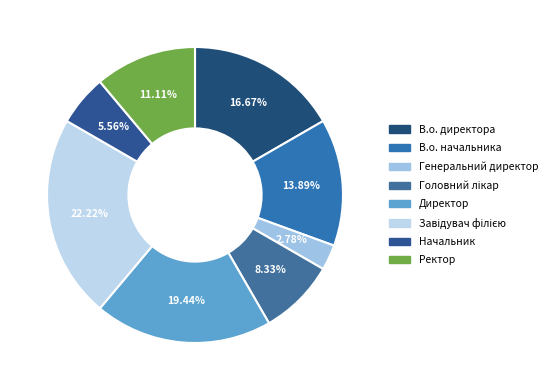

How many segments does this pie chart have?

8